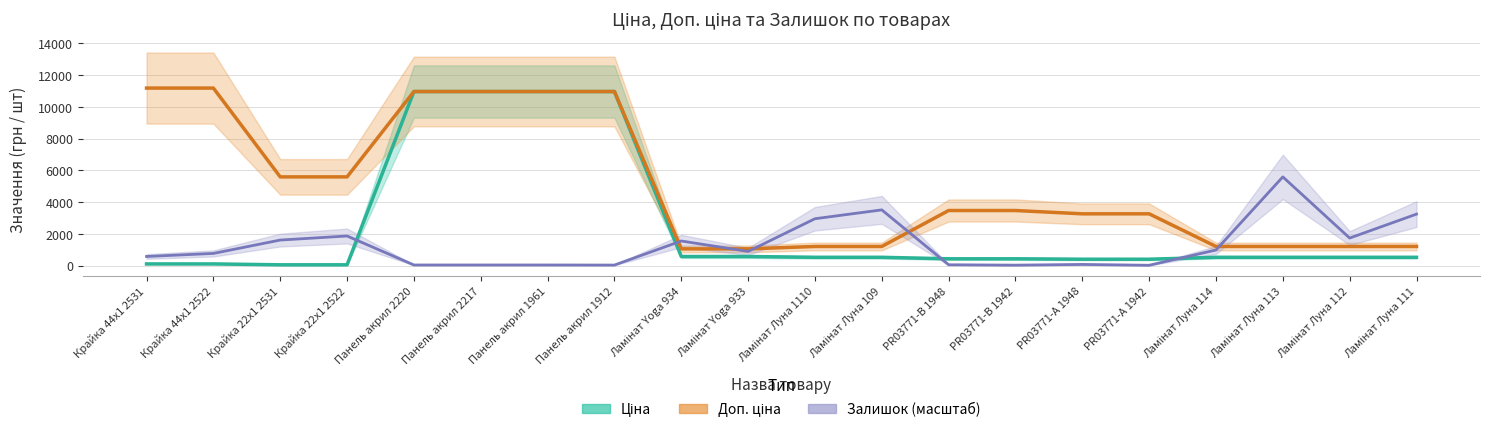

True or false: Доп. ціна has a value of 3265.8 at PR03771-А 1942.

True